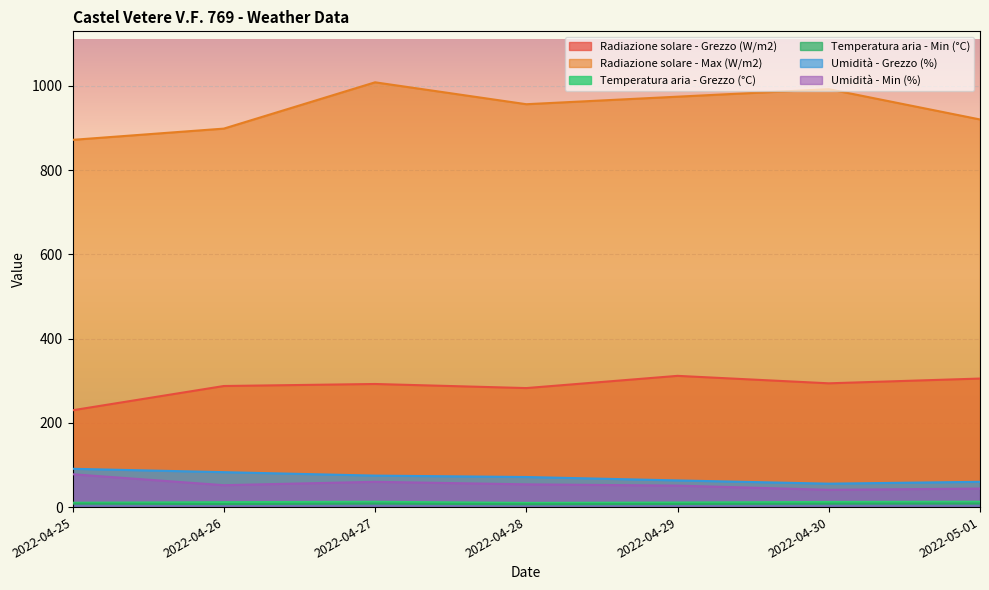

What are all the series names shown in the legend?

Radiazione solare - Grezzo (W/m2), Radiazione solare - Max (W/m2), Temperatura aria - Grezzo (°C), Temperatura aria - Min (°C), Umidità - Grezzo (%), Umidità - Min (%)